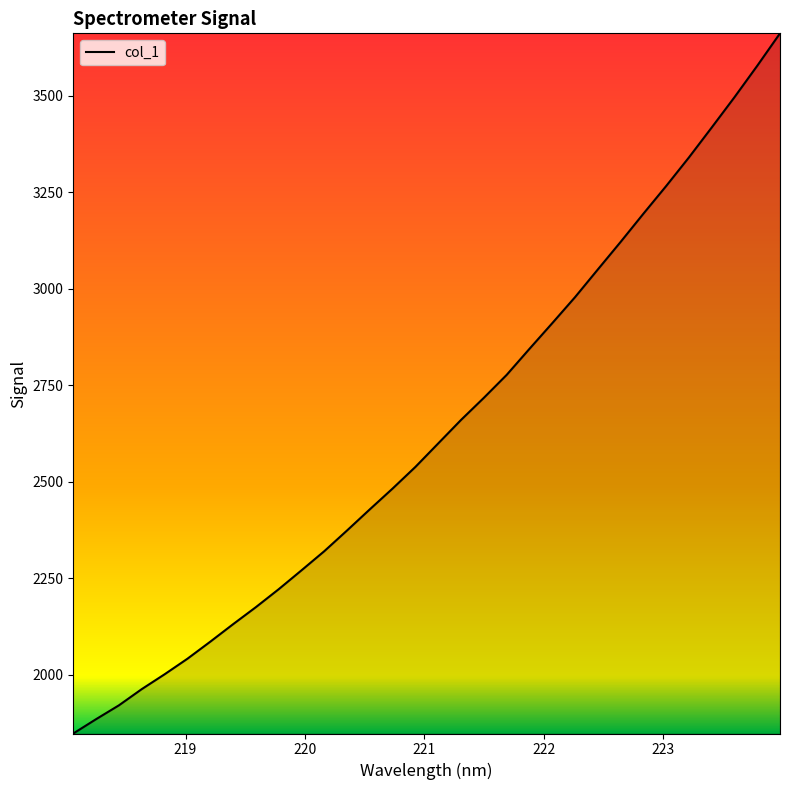

What is the maximum value shown in the chart?

3661.3